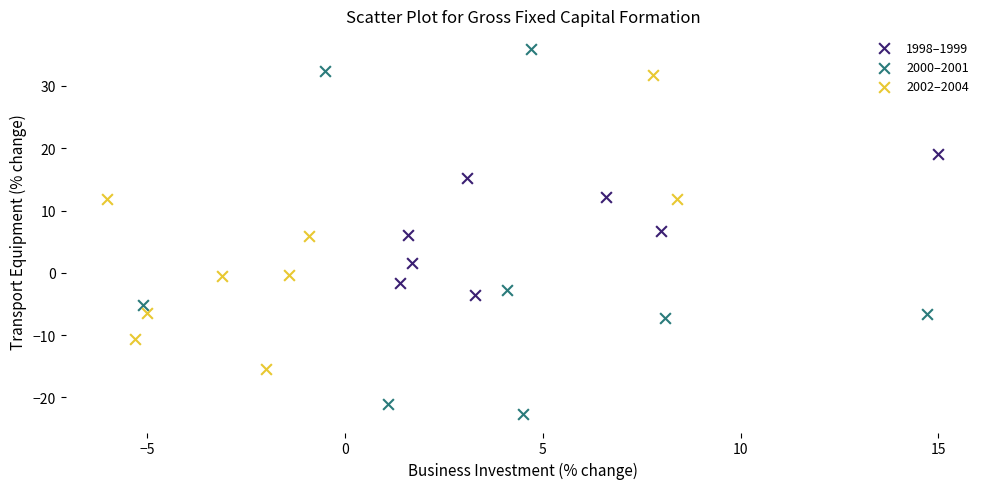

Which series reaches the maximum Y coordinate?

2000–2001